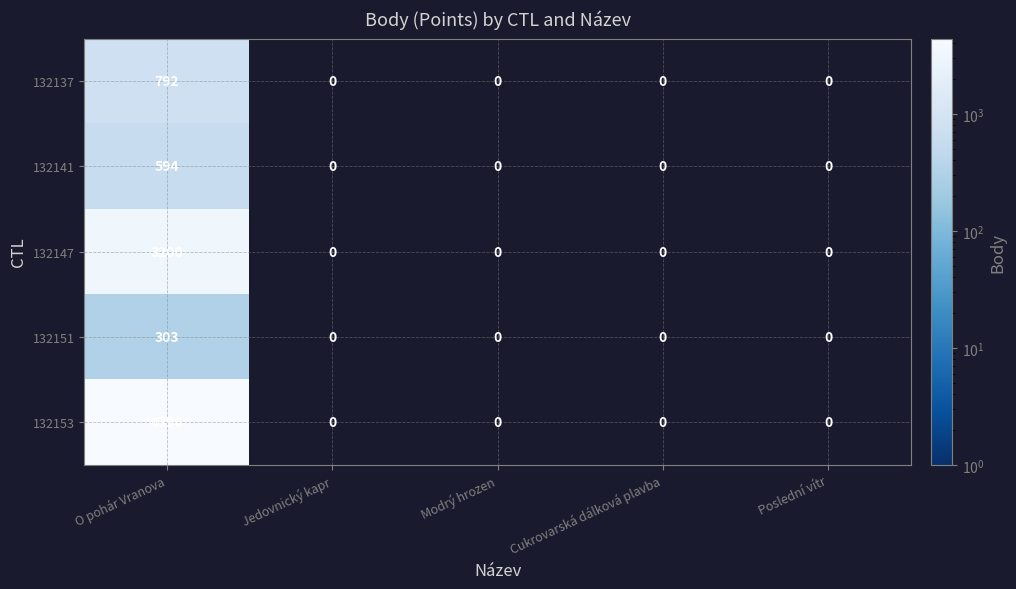

What is the difference between the maximum and second lowest values in the 132137 series?

792